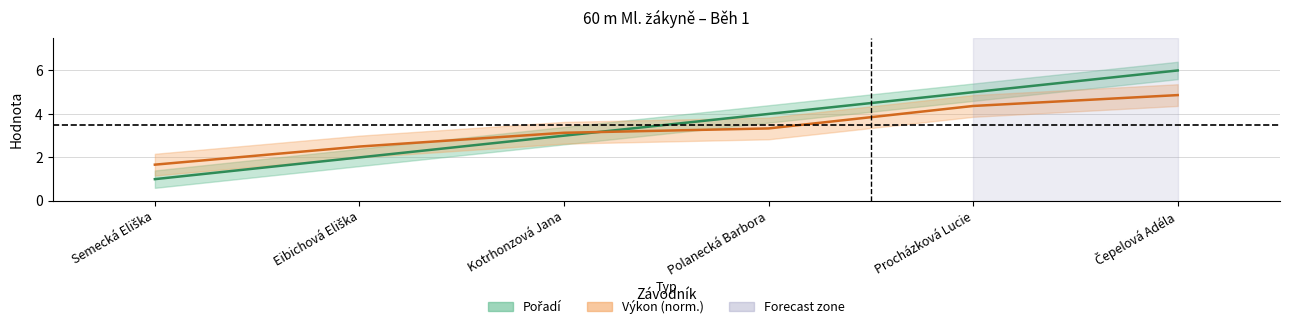

Which series ends up on top after the final intersection of Pořadí and Výkon?

Pořadí